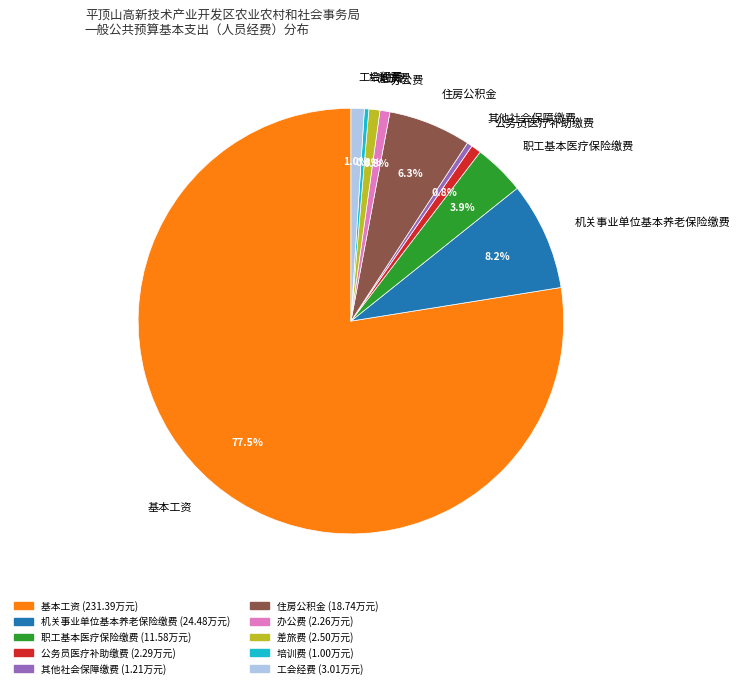

Between 机关事业单位基本养老保险缴费 and 培训费, which is larger?

机关事业单位基本养老保险缴费